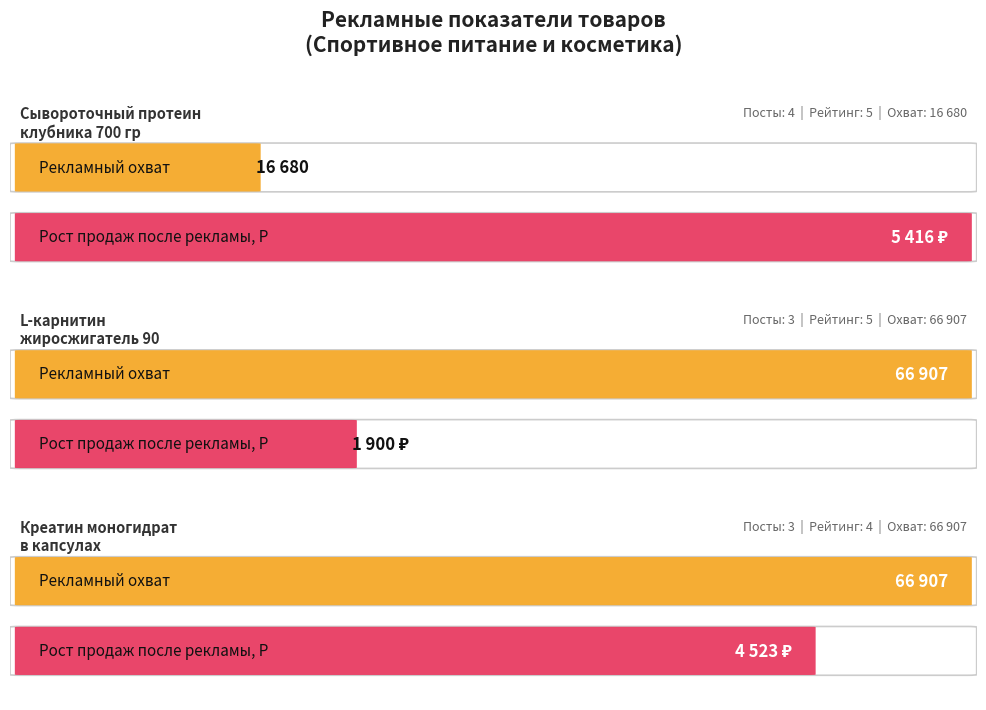

At which category is the sum across all series the highest?

Креатин моногидрат в капсулах Creatine